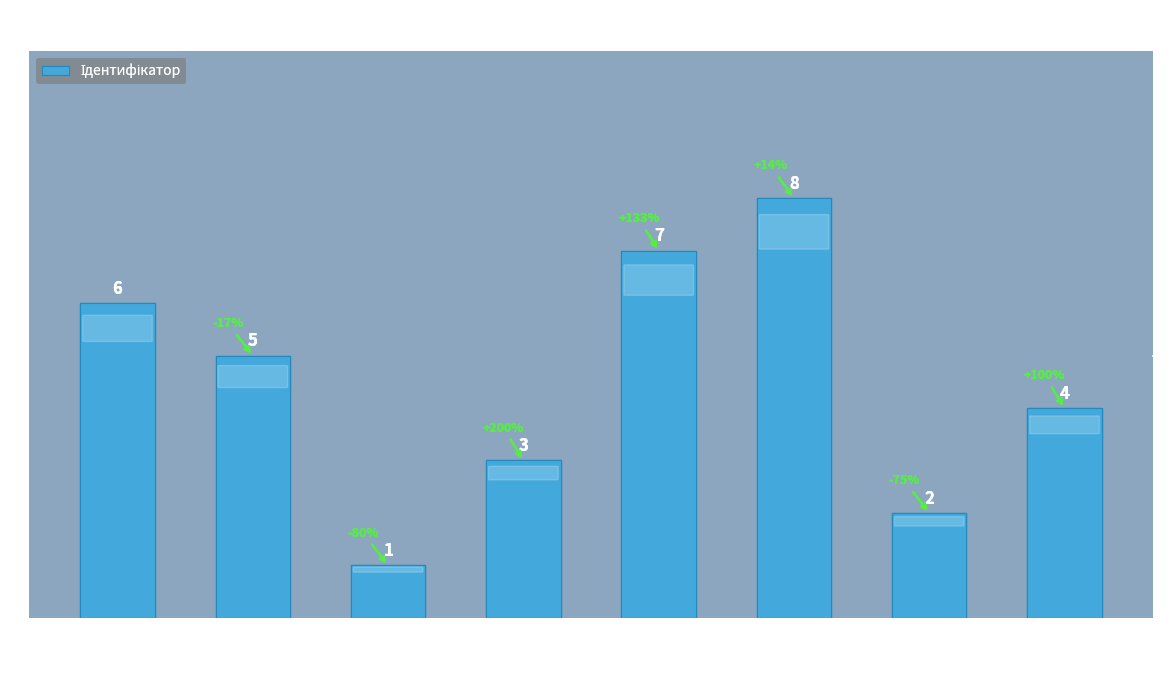

Count the number of data series in this chart.

1